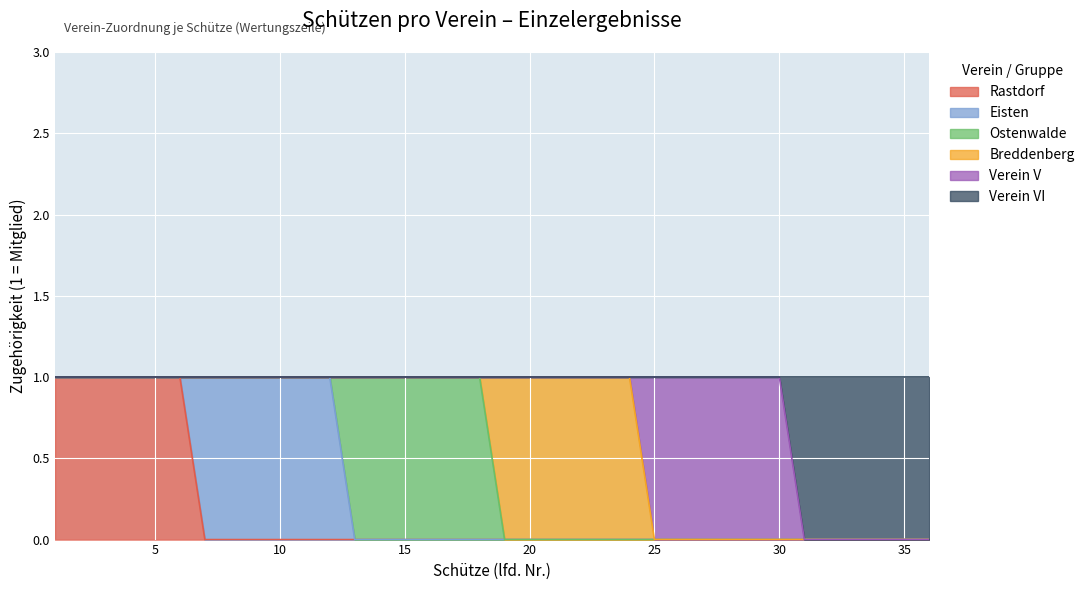

What is the difference between the maximum and minimum values in the Breddenberg series?

1